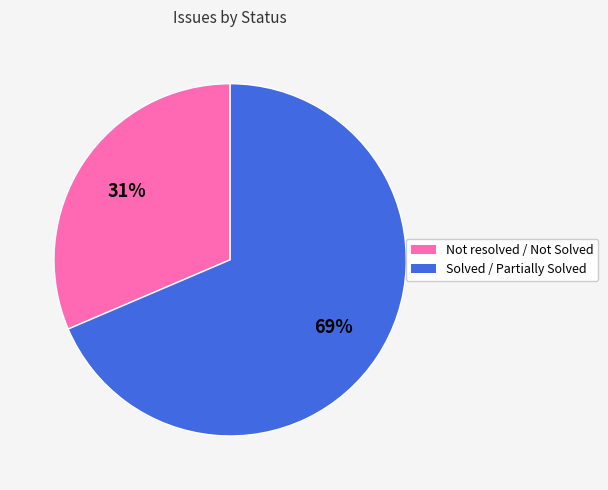

To the nearest percent, what is the combined percentage of Solved / Partially Solved and Not resolved / Not Solved?

100%